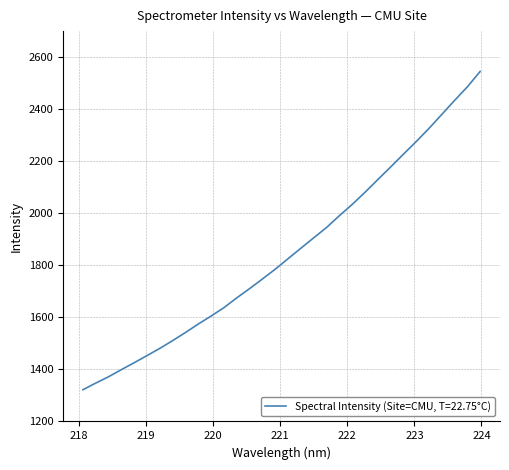

What is the difference between the maximum and minimum values?

1223.0